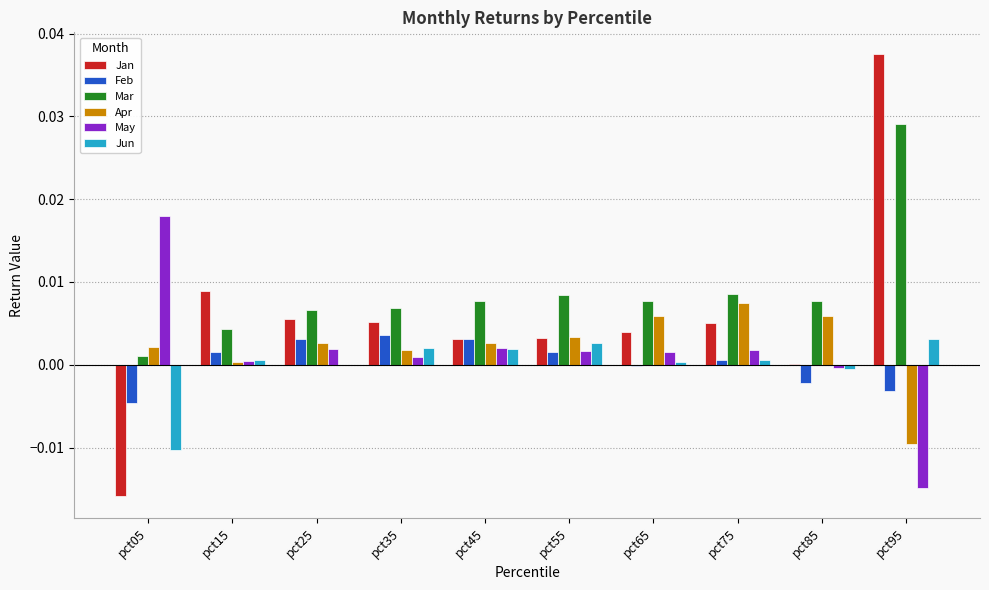

Which category has the highest value across all series?

pct95